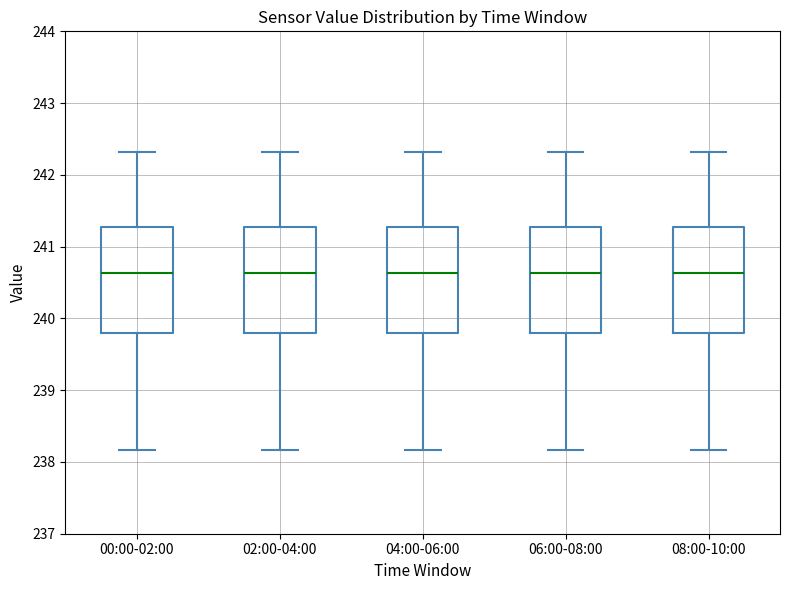

Reading left to right, transcribe this box plot: for each box, give where its median line is, the range the box spans, and where its two whiskers end, as read against the y-axis. The values are not printed on the chart, so give them approximately, as read against the axis.

00:00-02:00: median 240.6, box 239.8 to 241.3, whiskers 238.2 to 242.3
02:00-04:00: median 240.6, box 239.8 to 241.3, whiskers 238.2 to 242.3
04:00-06:00: median 240.6, box 239.8 to 241.3, whiskers 238.2 to 242.3
06:00-08:00: median 240.6, box 239.8 to 241.3, whiskers 238.2 to 242.3
08:00-10:00: median 240.6, box 239.8 to 241.3, whiskers 238.2 to 242.3